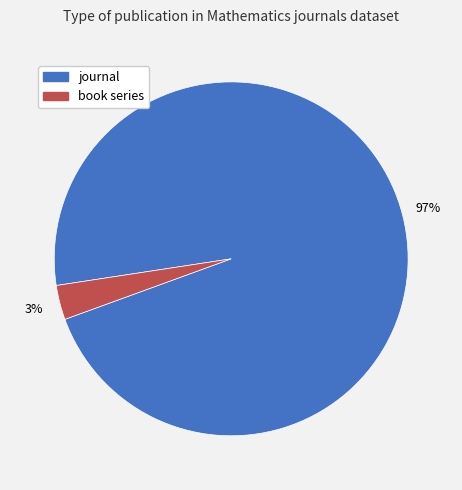

Is it true that book series is 3% of the pie?

True